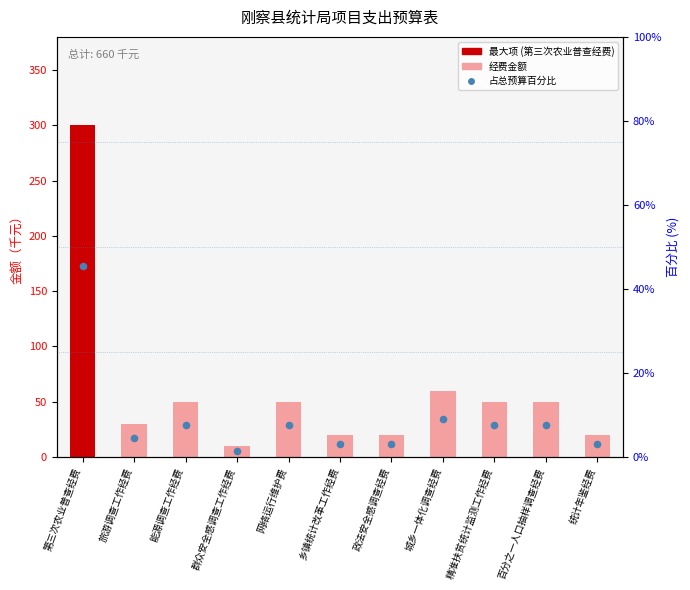

Which series reaches the minimum Y coordinate?

占总预算百分比